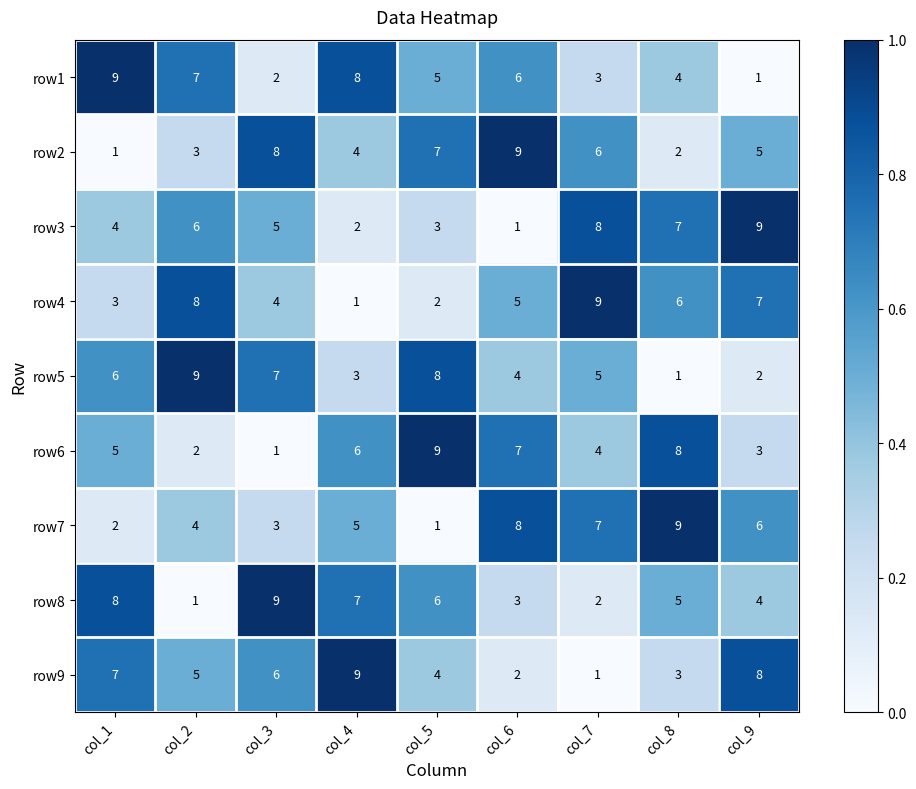

At how many categories does at least one series exceed 4?

9